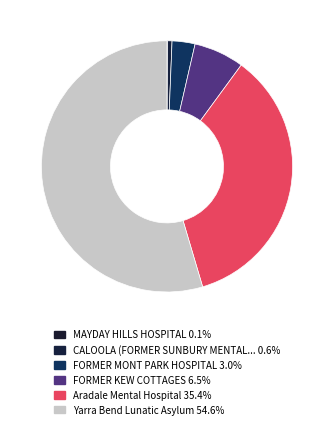

Which category has the smallest portion of the pie?

MAYDAY HILLS HOSPITAL